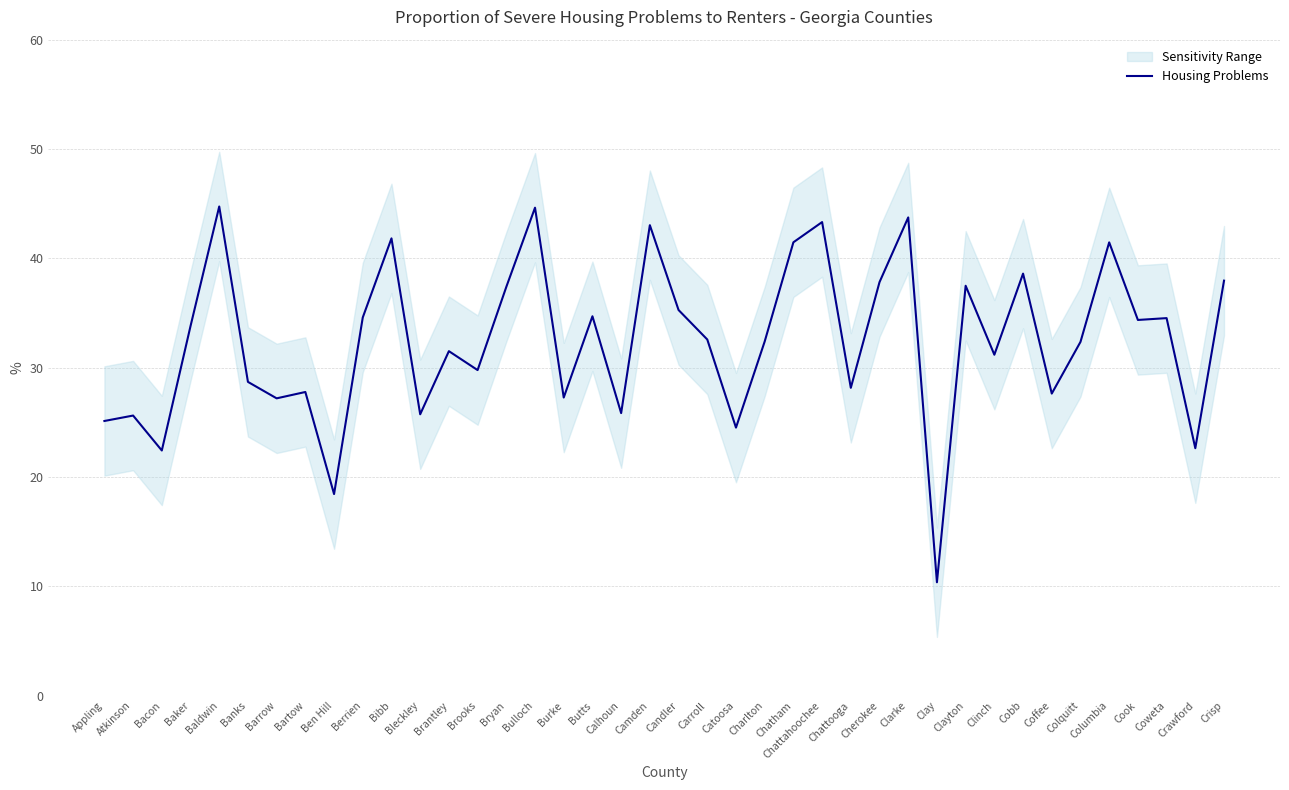

What is the approximate value of Housing Problems at Chattooga?

28.2